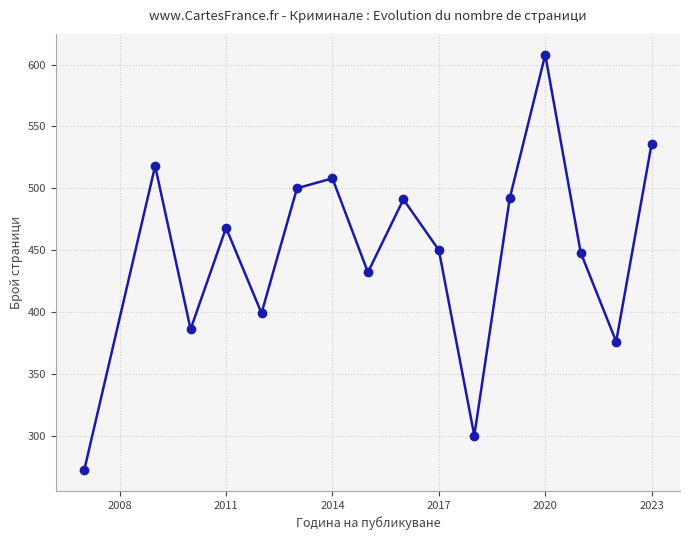

What is the value of the 13th point from the left?

608